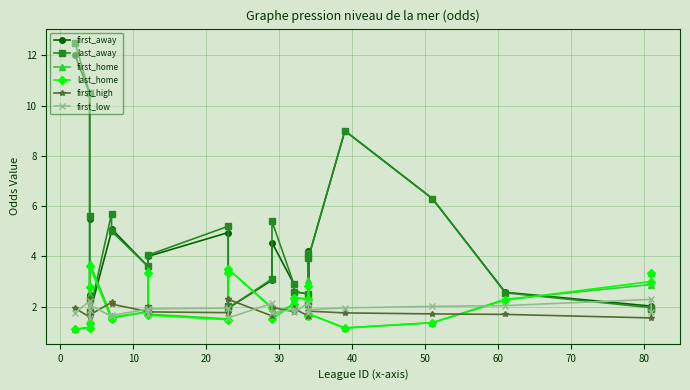

What is the average value of the last_away series?

4.3